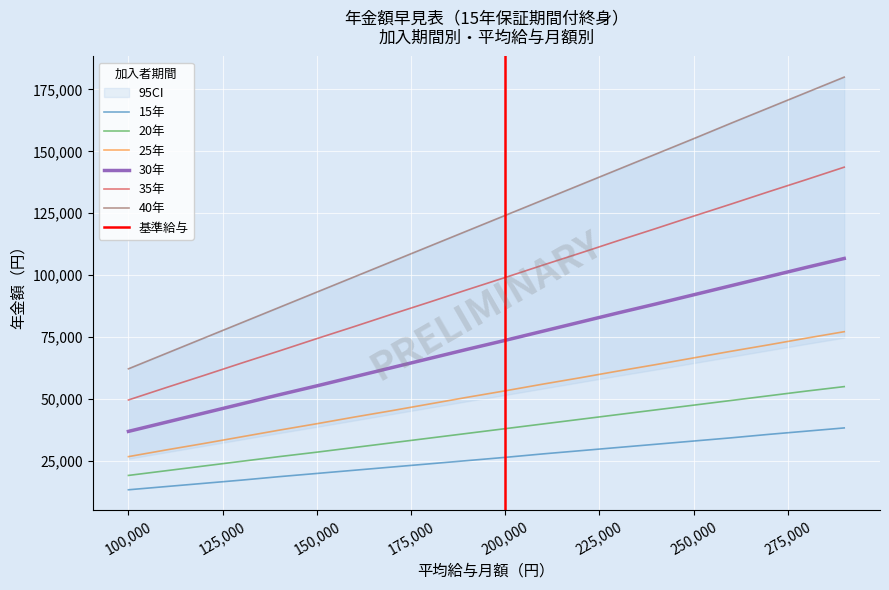

True or false: 40年 and 20年 cross at least once.

False